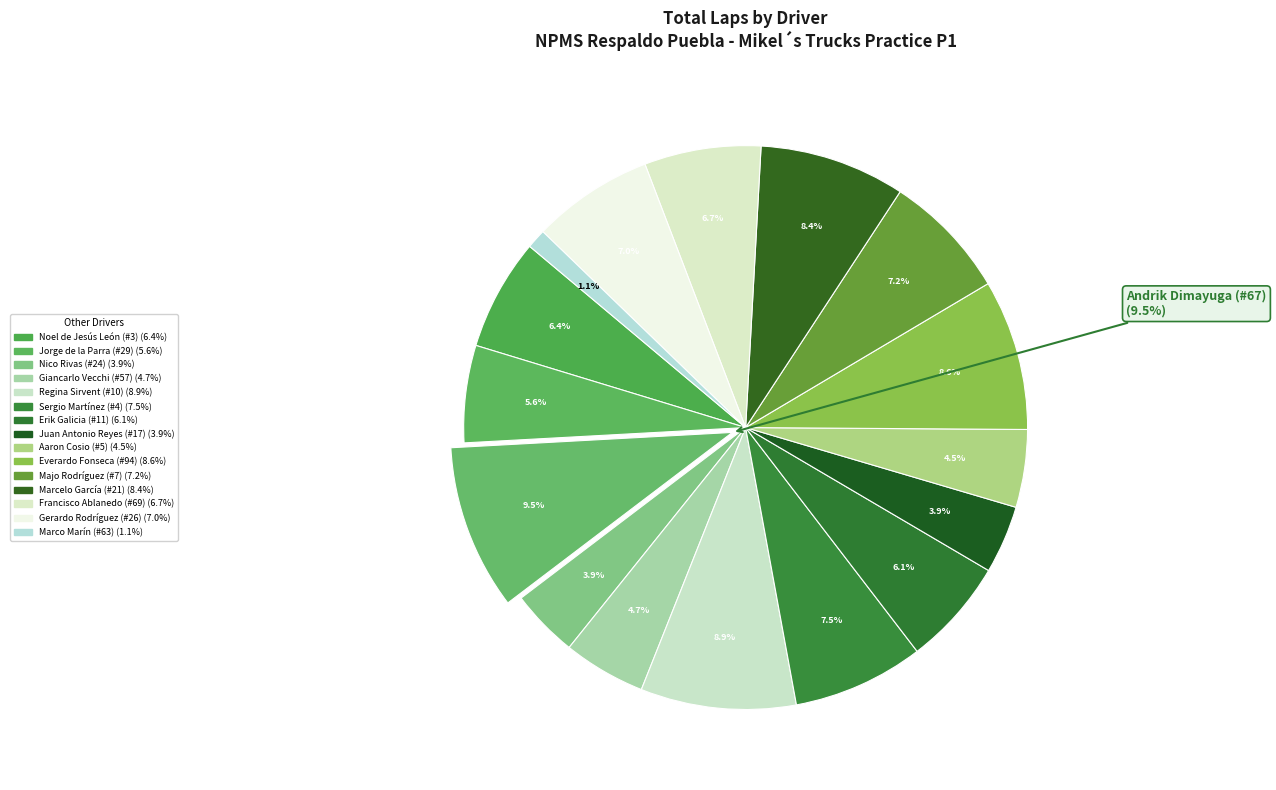

What is the change in value from Giancarlo Vecchi (#57) to Marcelo García (#21)?

+13